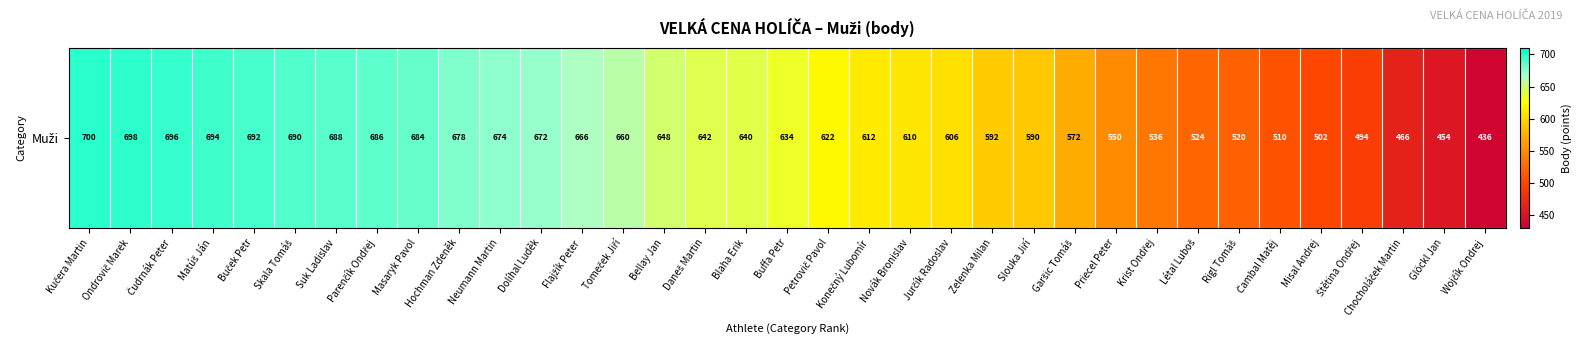

What is the smallest value displayed?

436